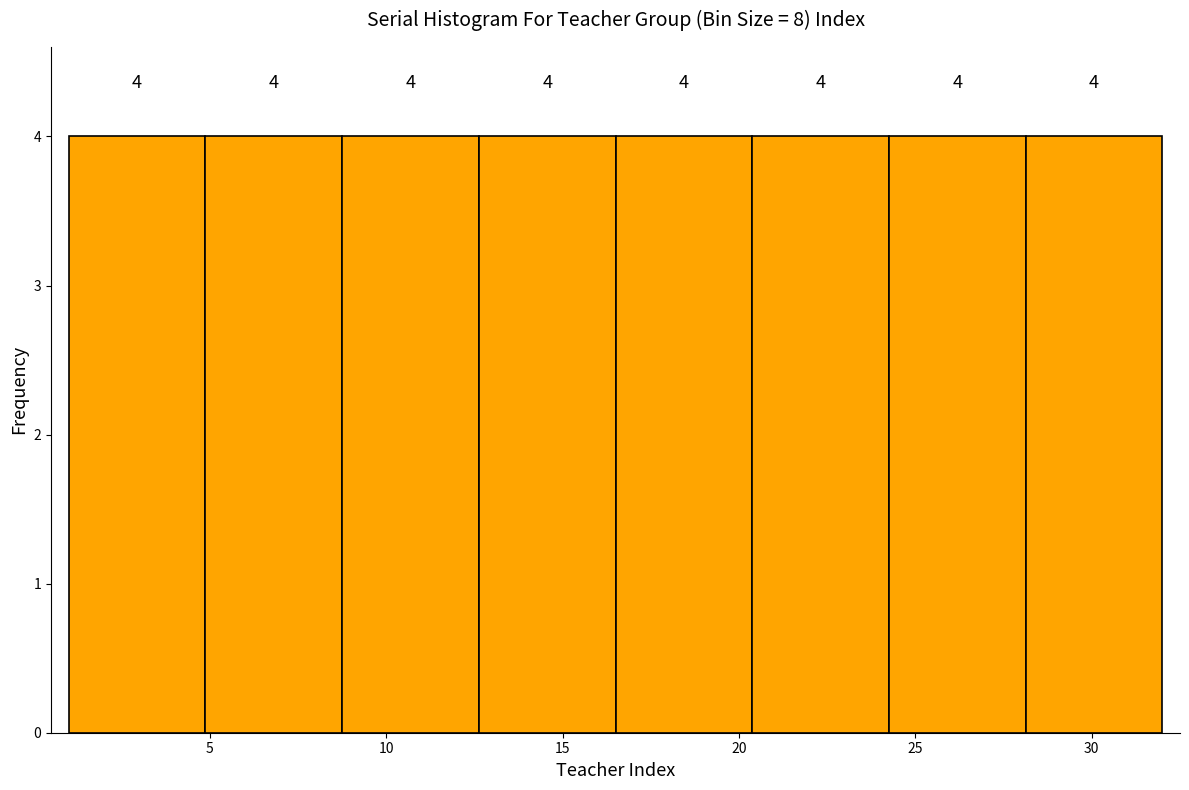

Reading left to right, list every bar in this chart as the range it spans on the x-axis followed by its height. The bar edges are not printed on the chart, so give them approximately, as read against the axis.

1.0 to 5.0: 4
5.0 to 9.0: 4
9.0 to 12.5: 4
12.5 to 16.5: 4
16.5 to 20.5: 4
20.5 to 24.5: 4
24.5 to 28.0: 4
28.0 to 32.0: 4